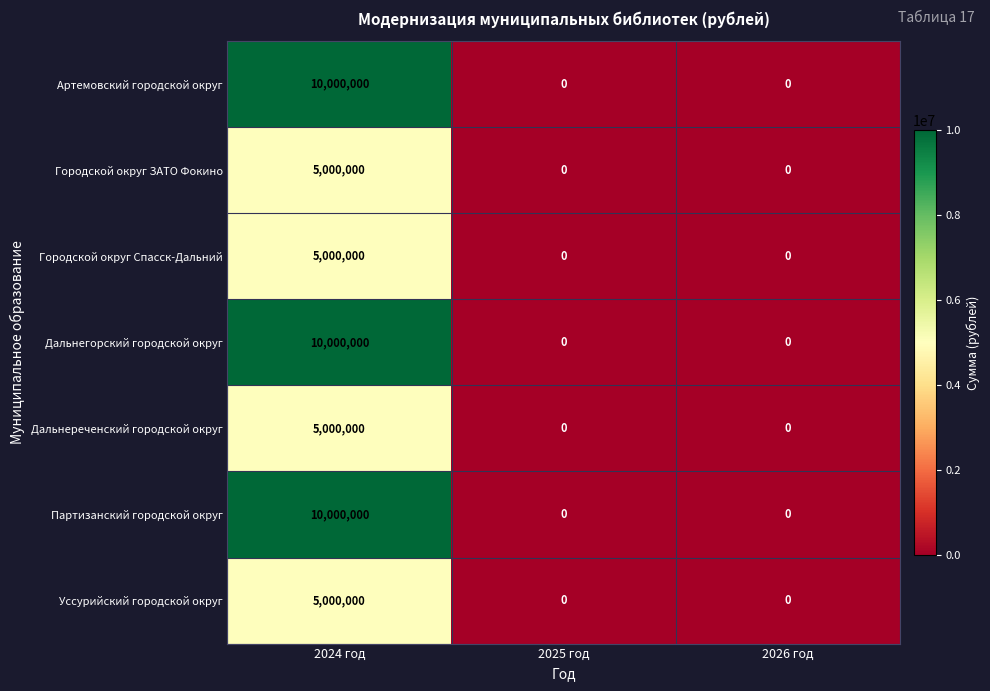

How many Партизанский городской округ values are between 0 and 10000000?

3